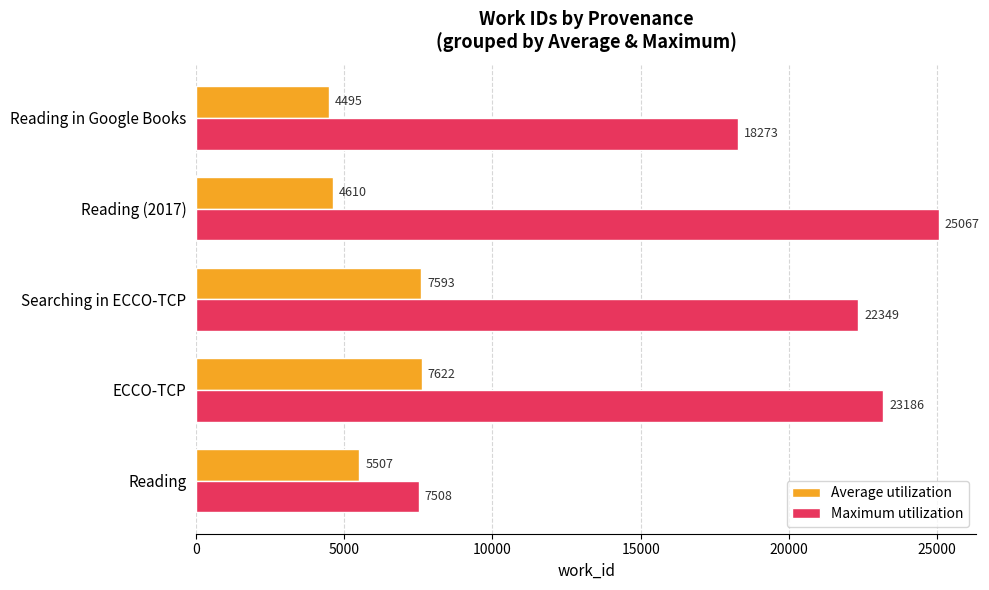

Which label corresponds to the largest value in the chart?

Reading (2017)